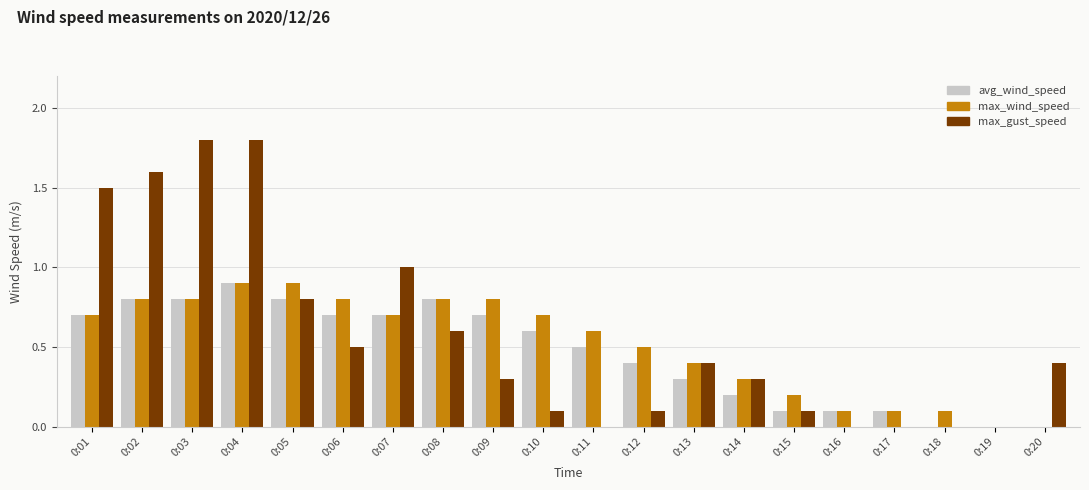

What is the sum of the avg_wind_speed values at 0:04 and 0:01?

1.6